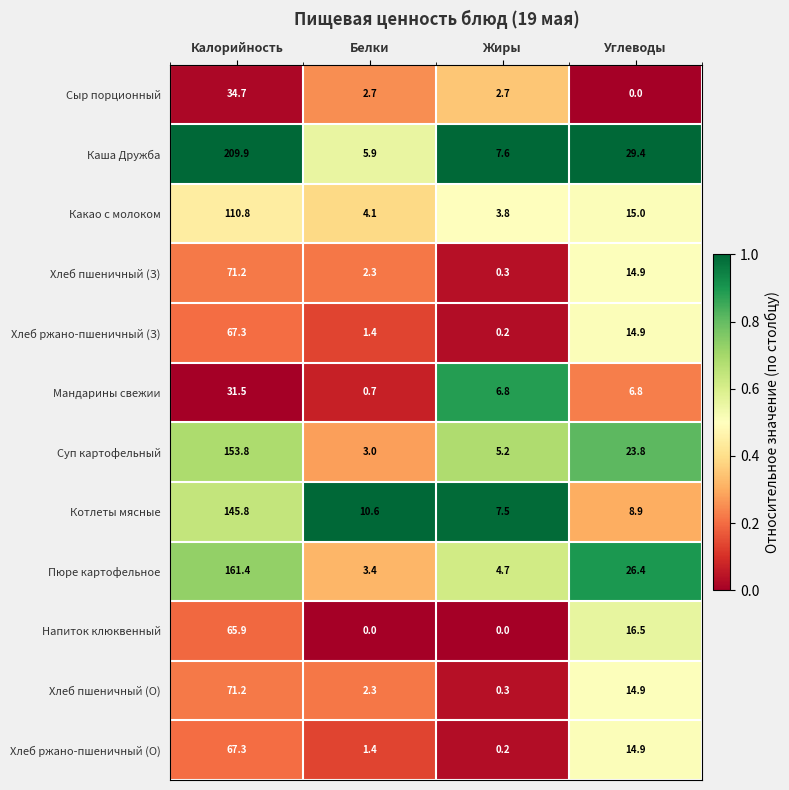

What is the maximum value shown in the chart?

209.9